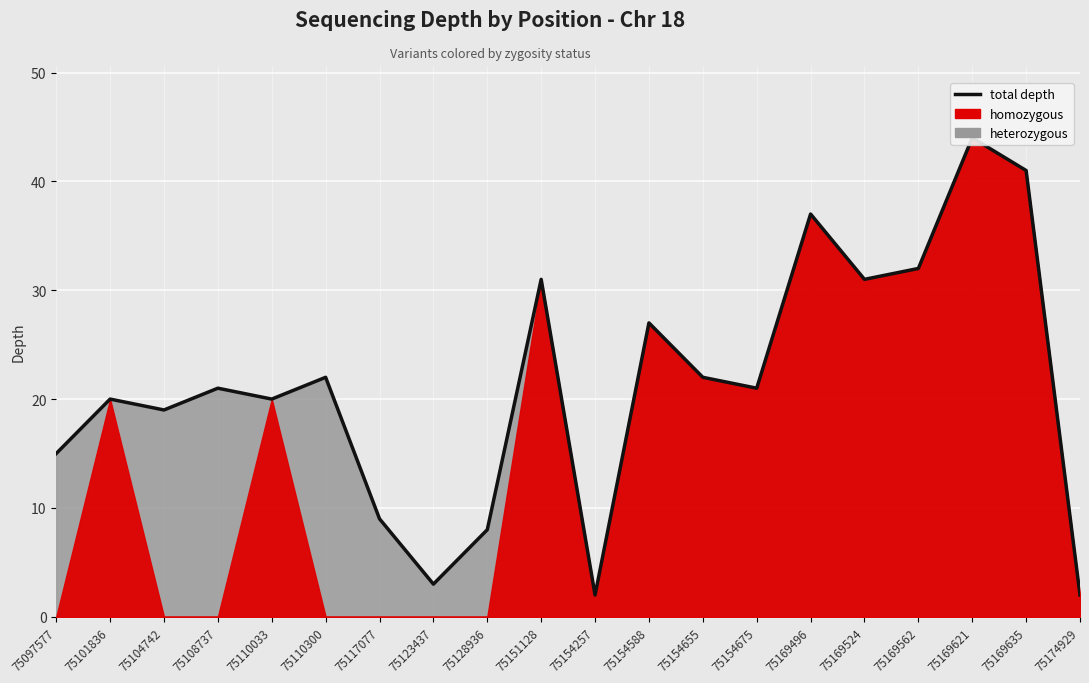

How many lines are shown in the chart?

1